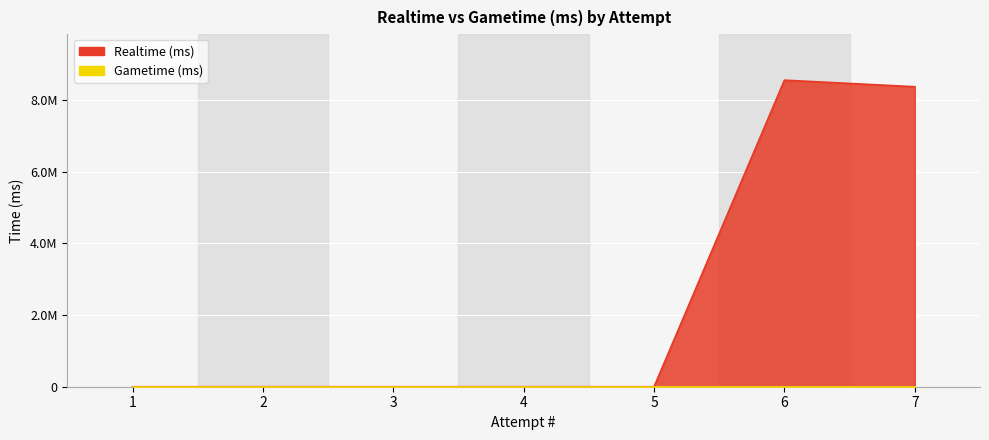

Reading left to right, what are all the values shown in this chart?

1=0	2=0	3=0	4=0	5=0	6=8560656	7=8377443